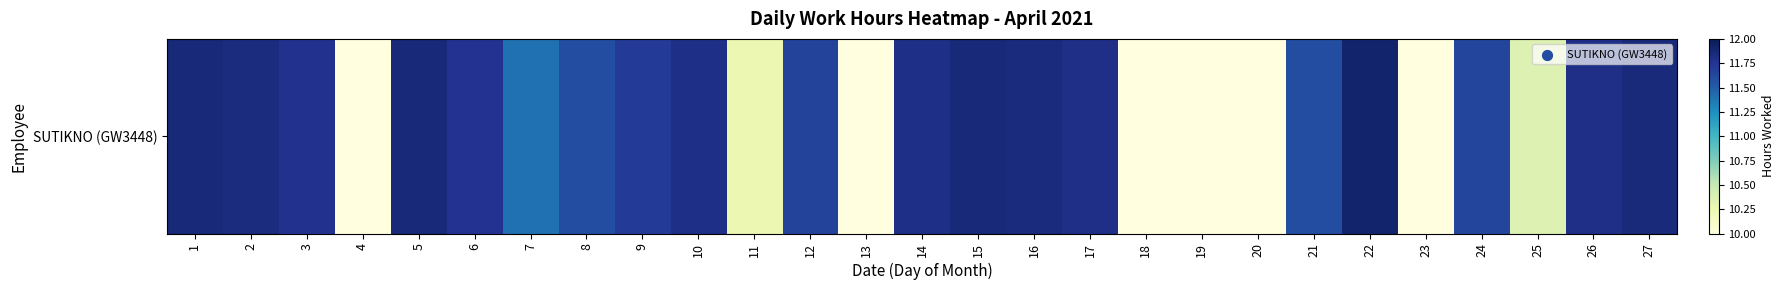

How many data points are above 11?

19